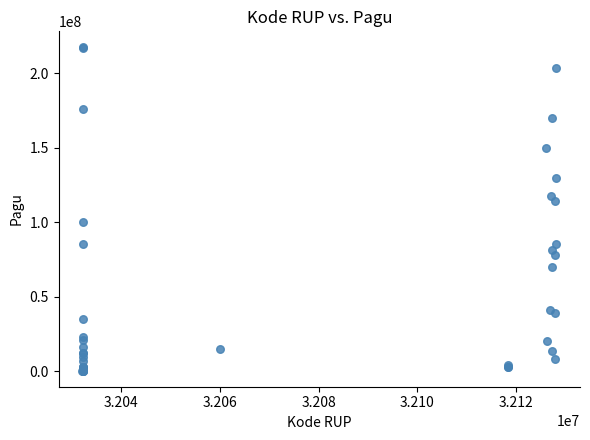

What Y value in the scatter plot is closest to 108830000?

114296000